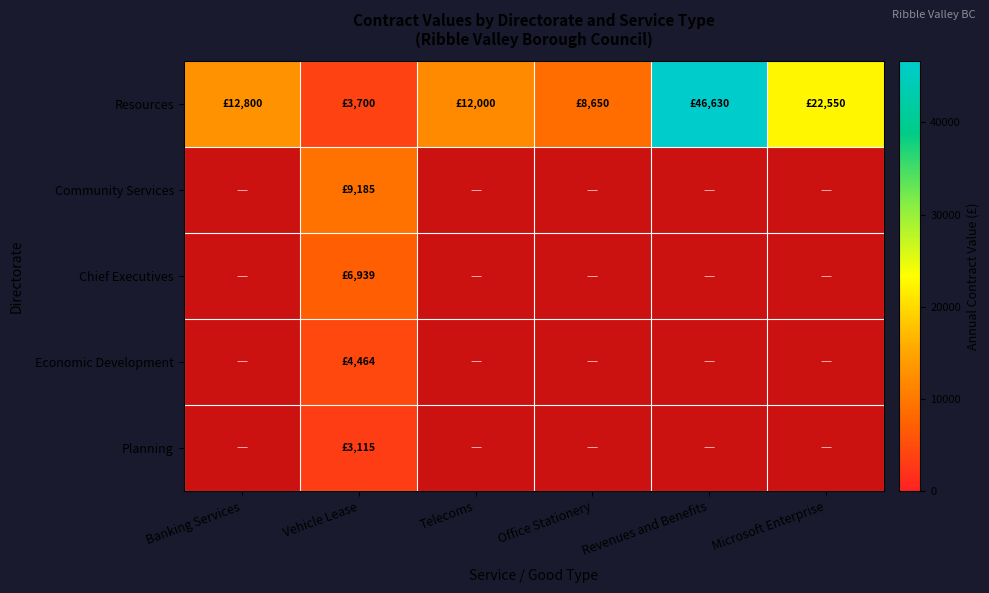

Is the value of Economic Development at Office Stationery greater than the value of Planning at Revenues and Benefits?

No